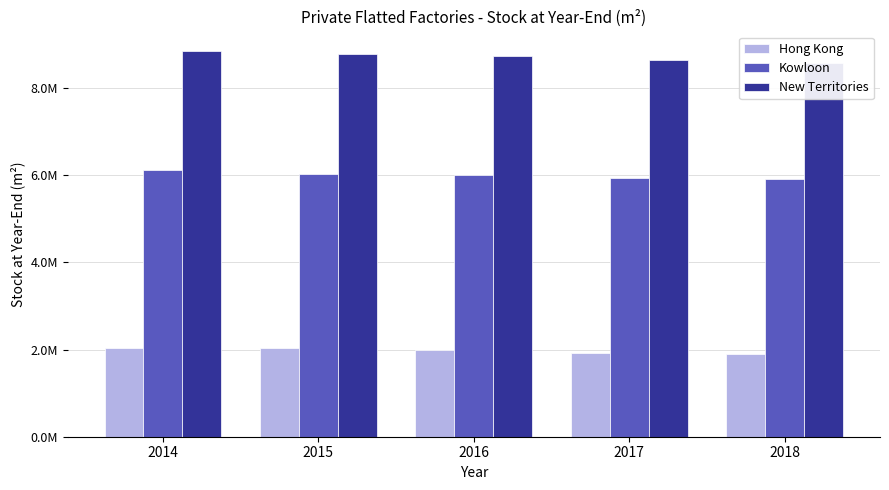

Which series has the largest total across all categories?

New Territories